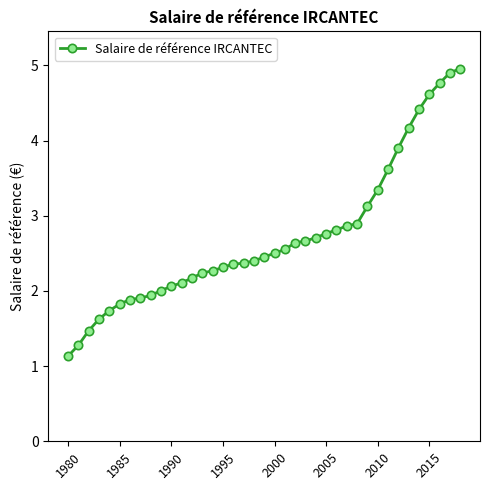

What is the value of the 38th point from the left?

4.9